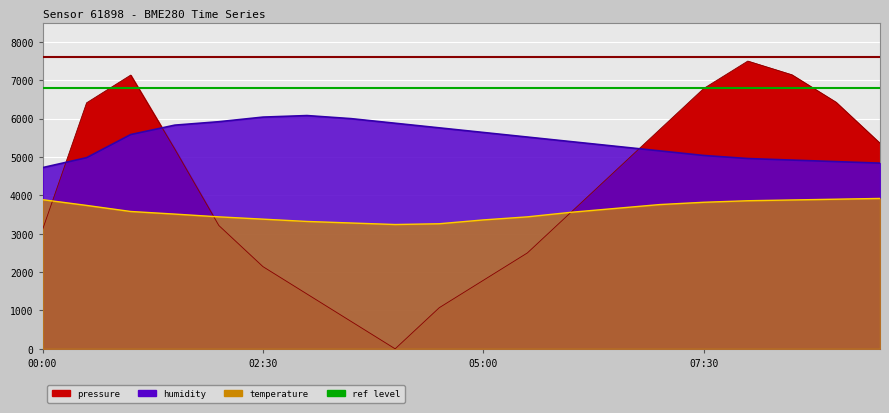

What position from the left is 09:00?

19